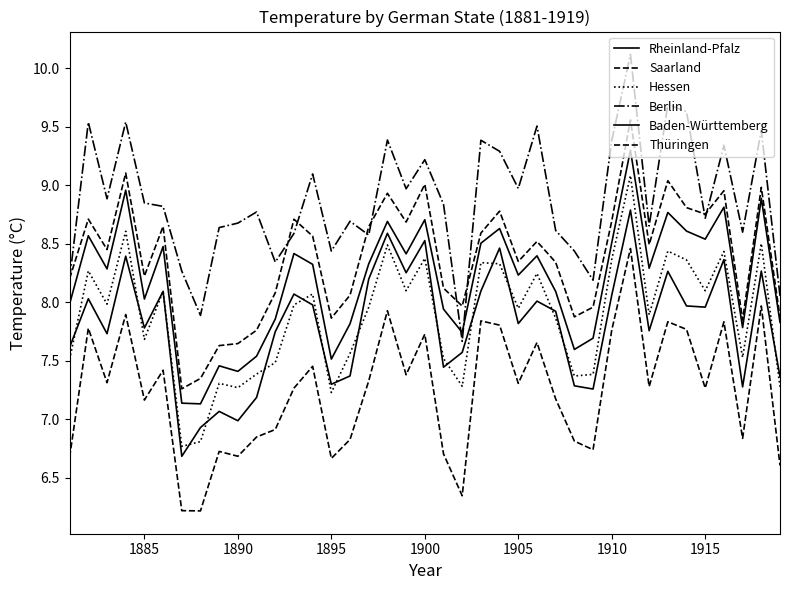

Which series has the widest spread of values?

Berlin